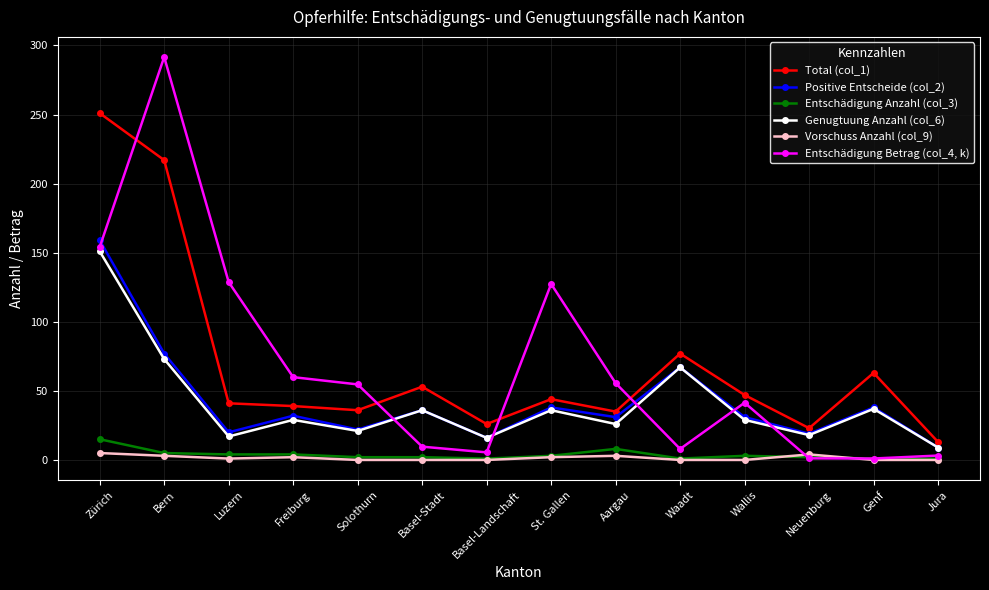

At which label does Genugtuung Anzahl (col_6) reach its peak?

Zürich